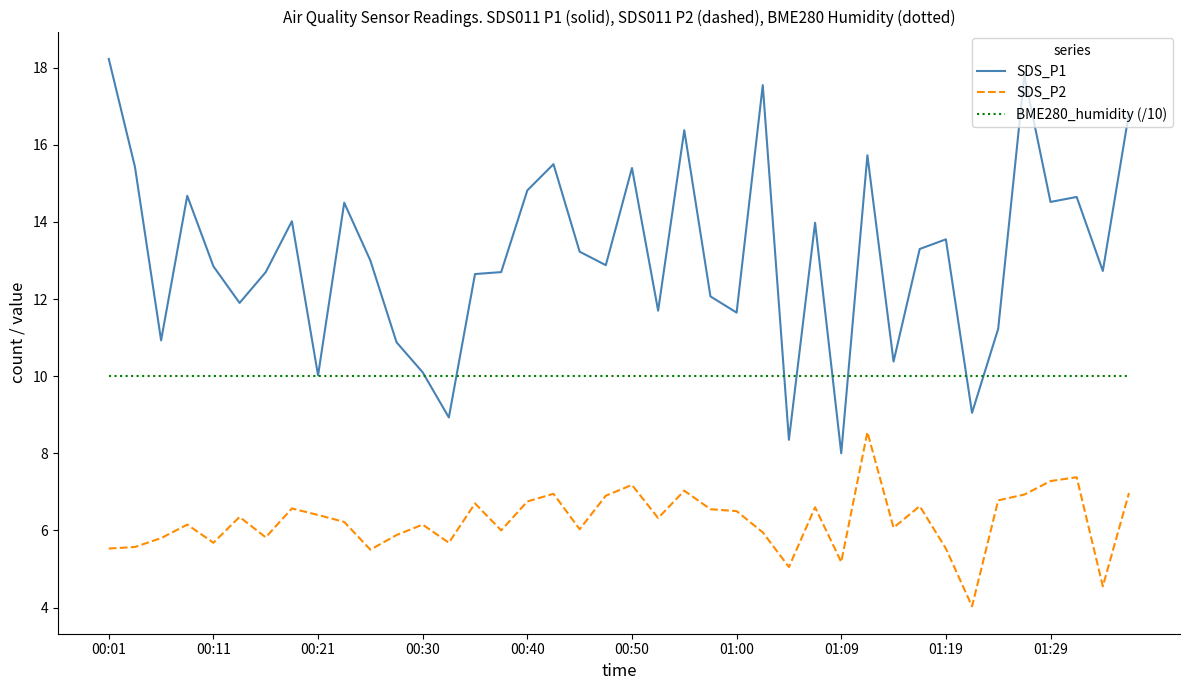

What is the smallest value displayed?

4.0